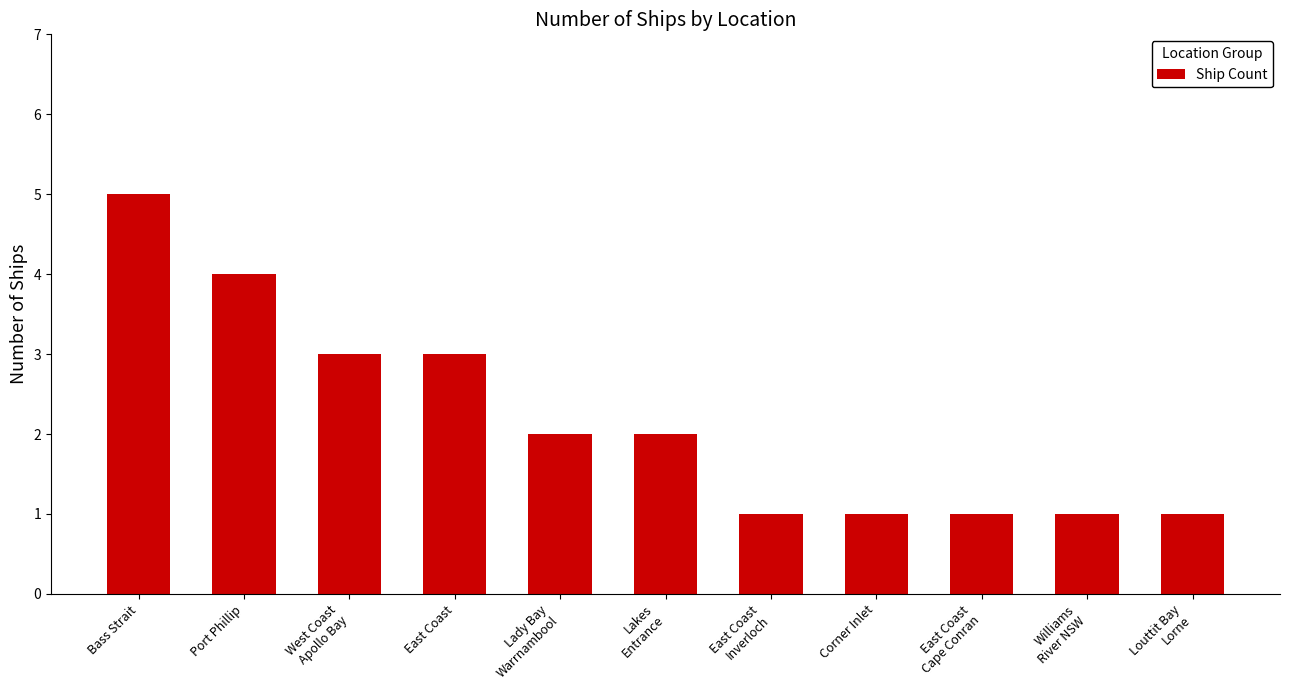

Are the bars horizontal?

No